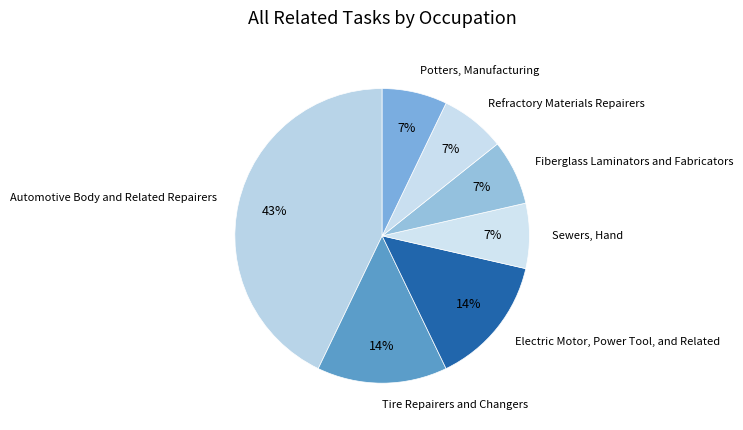

What percentage is the Automotive Body and Related Repairers slice, to the nearest percent?

43%